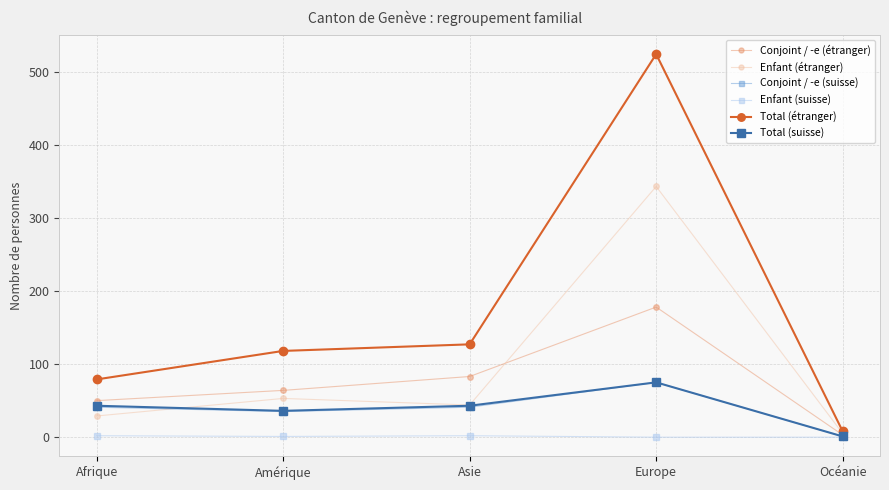

True or false: Total (étranger) and Conjoint / -e (étranger) intersect in this chart.

False